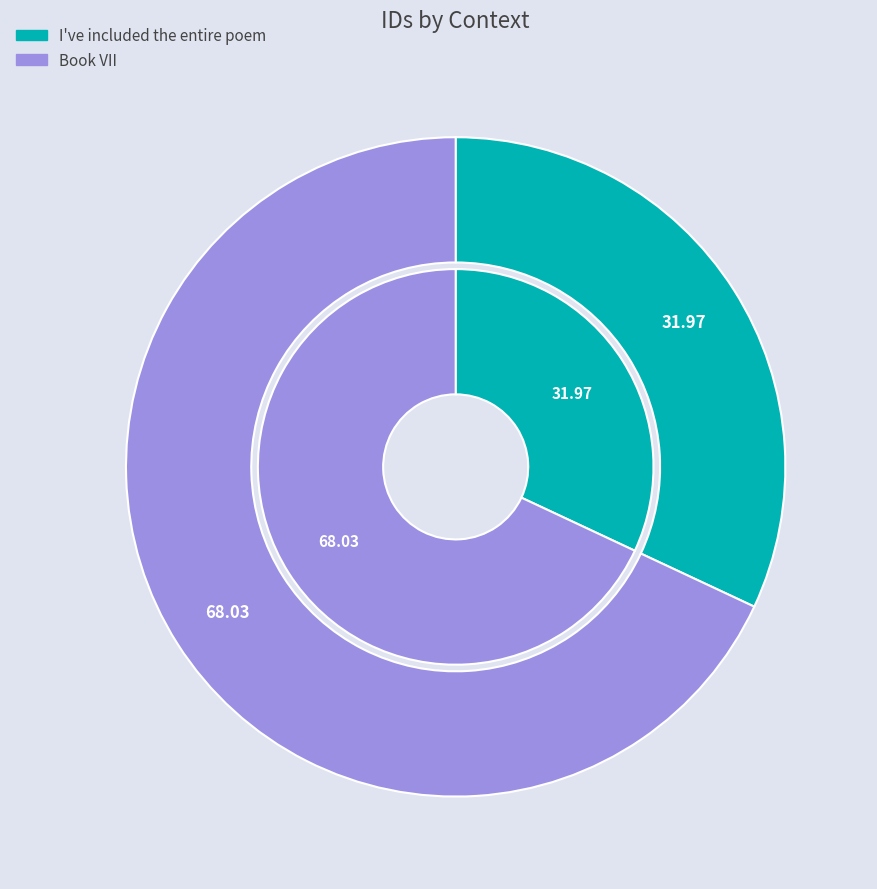

The Book VII slice represents 55% of the pie. True or false?

False